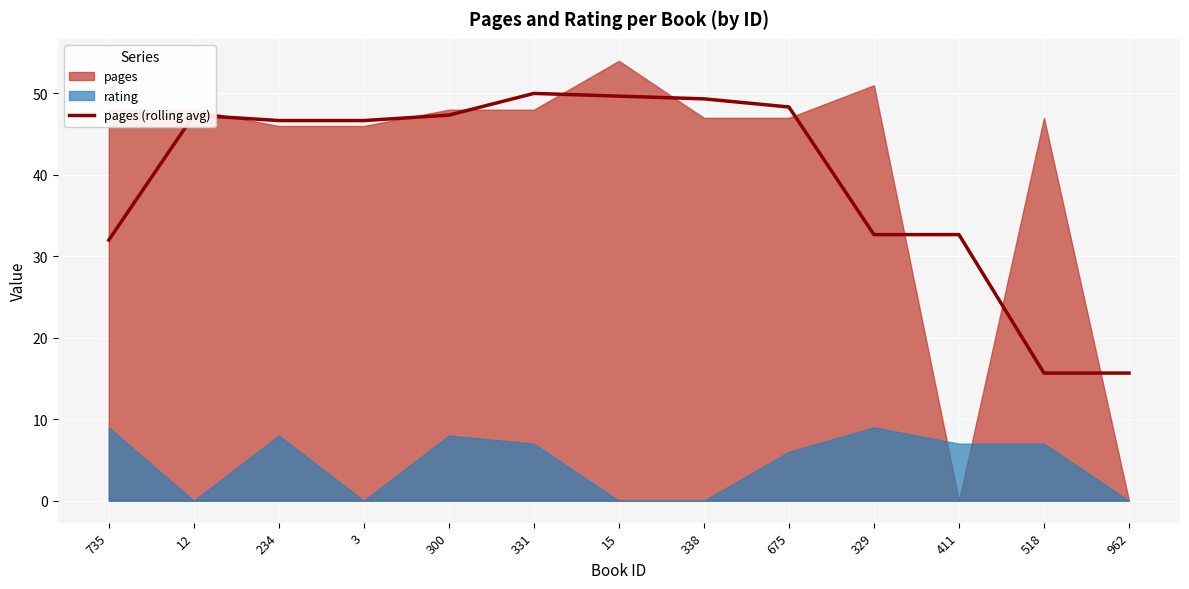

How many categories are shown in the chart?

13